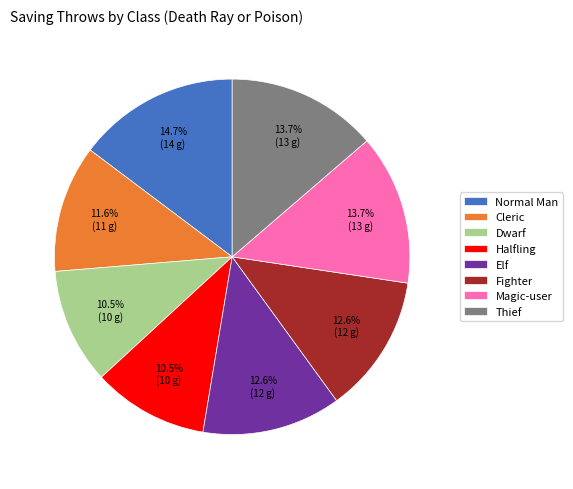

To the nearest percent, what is the difference between the largest and smallest slice percentages?

4%